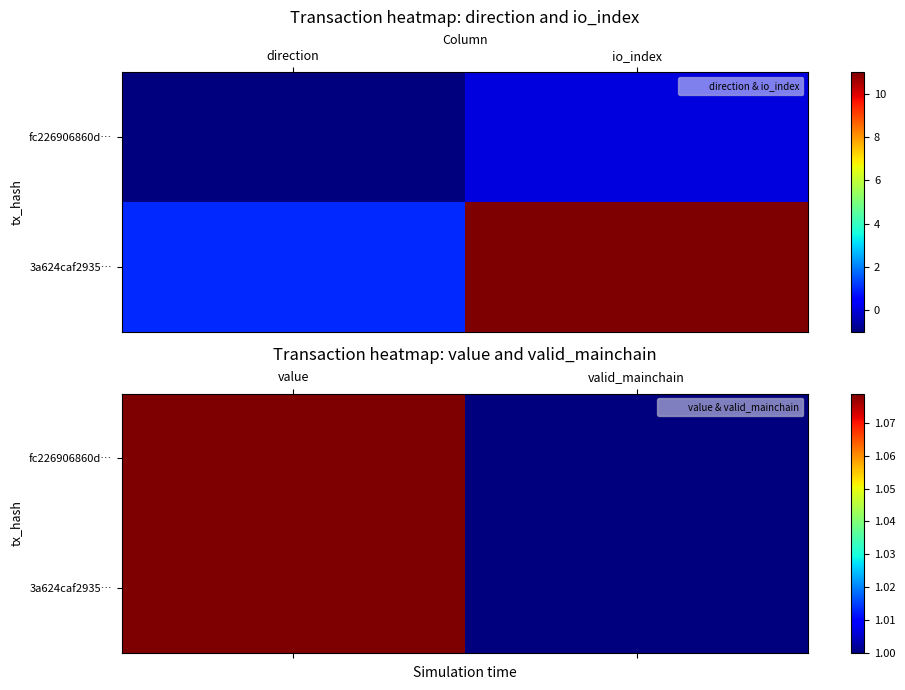

What is the approximate value of 3a624caf2935… at value?

1.1